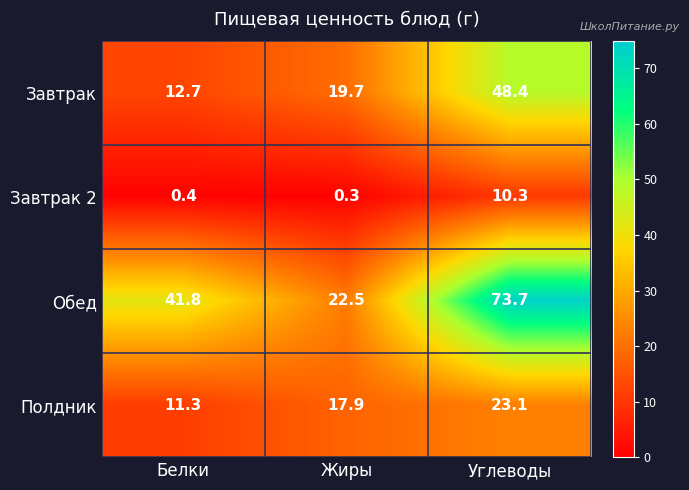

At which category does the chart reach its minimum across all series?

Жиры